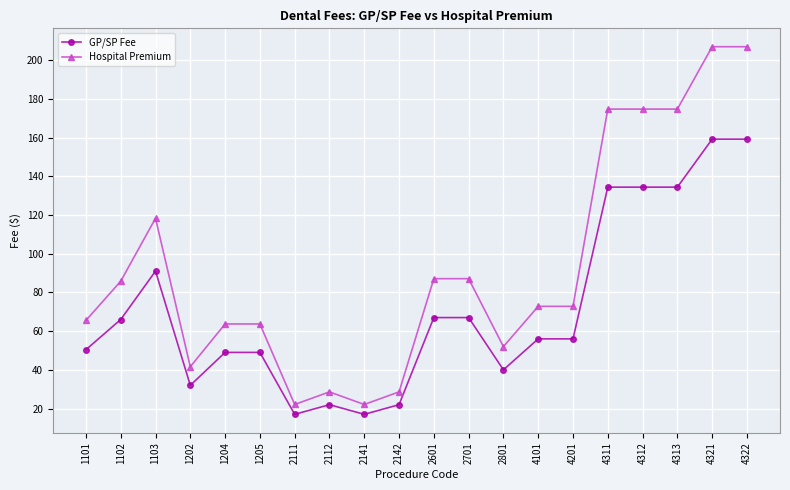

Where is the first local maximum for Hospital Premium?

1103